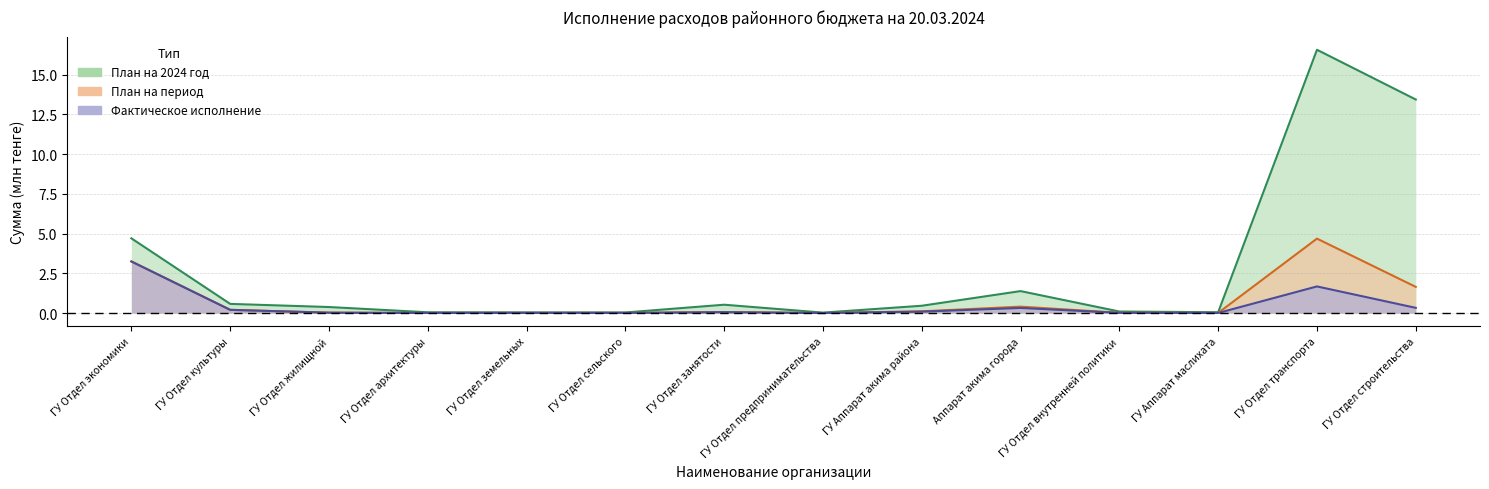

True or false: План на 2024 год has more than 2 points higher than both neighbors.

True